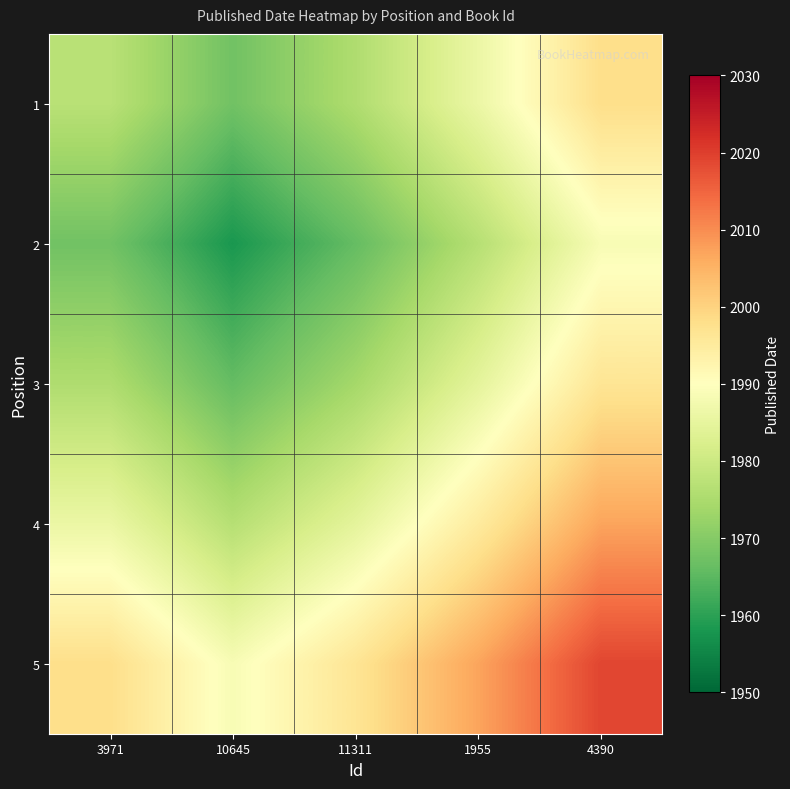

Which series has the largest total across all categories?

5